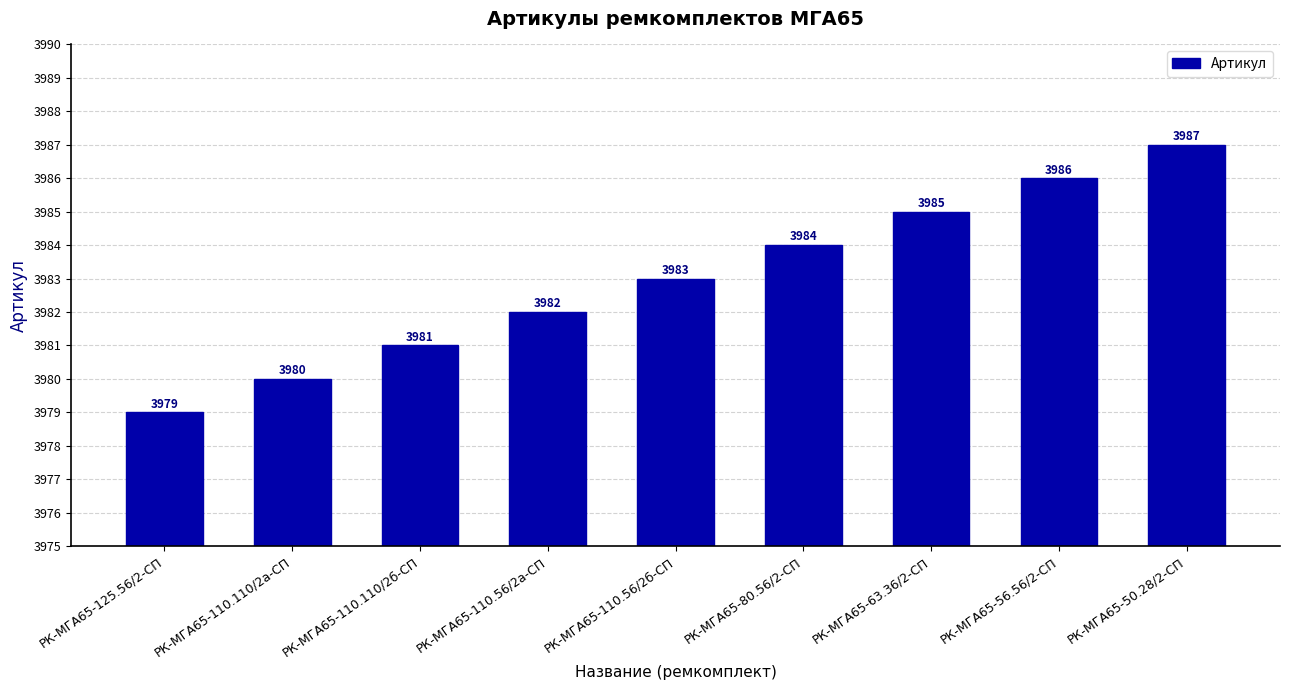

What is the label of the 4th bar from the left?

РК-МГА65-110.56/2а-СП